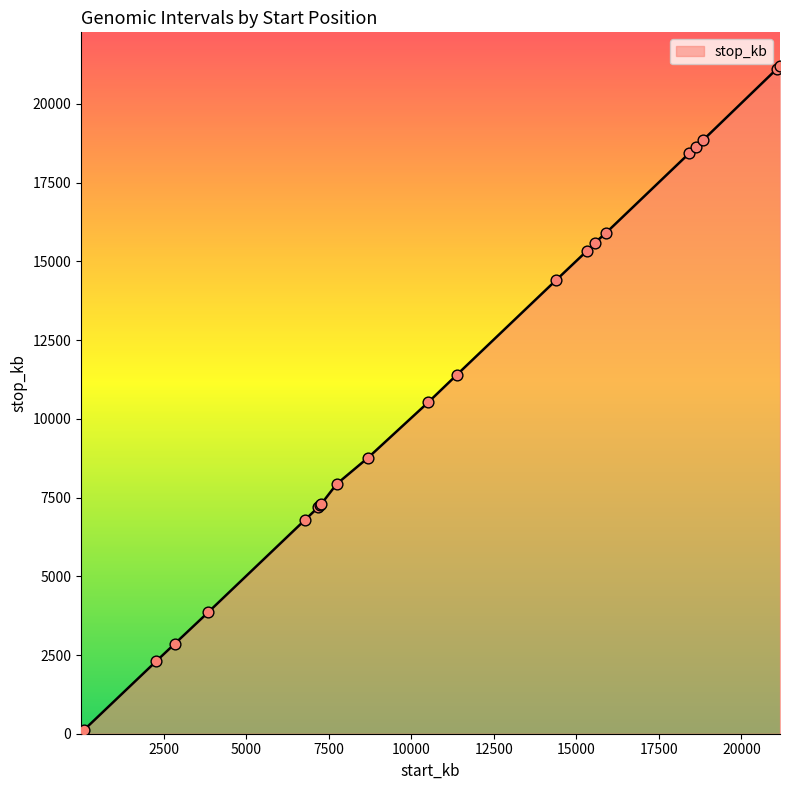

What is the change in value from 8696 to 6787?

-1973